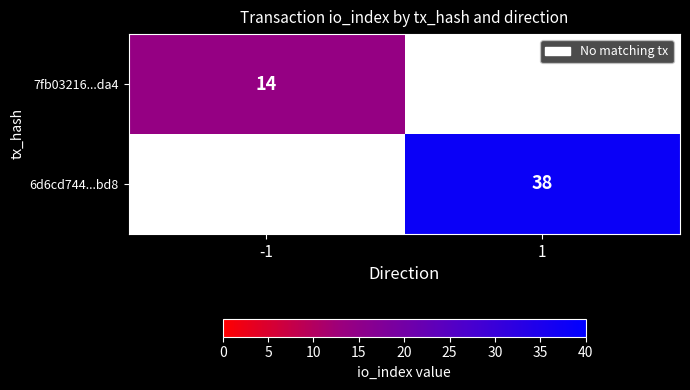

Between -1 and 1, which is larger?

1